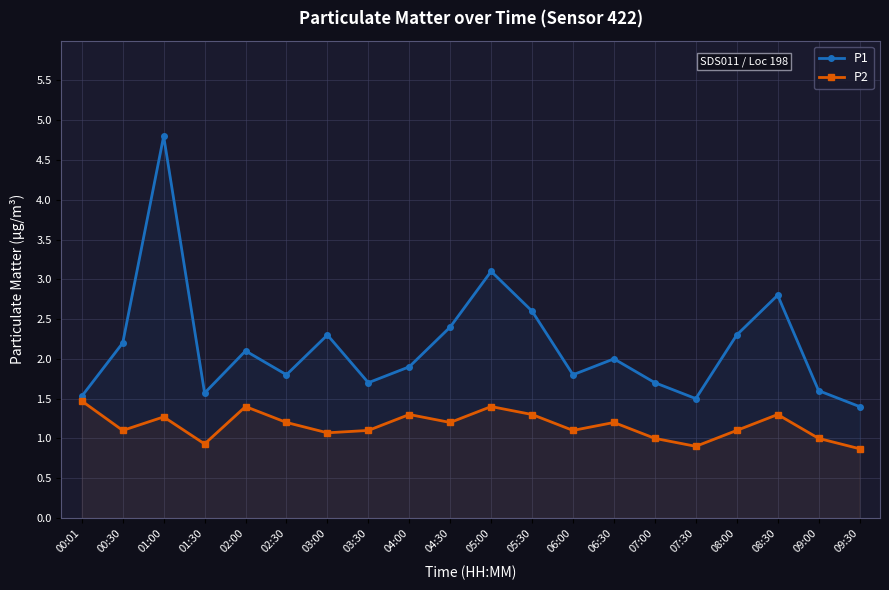

What is the sum of the P2 values at 08:00 and 01:00?

2.4